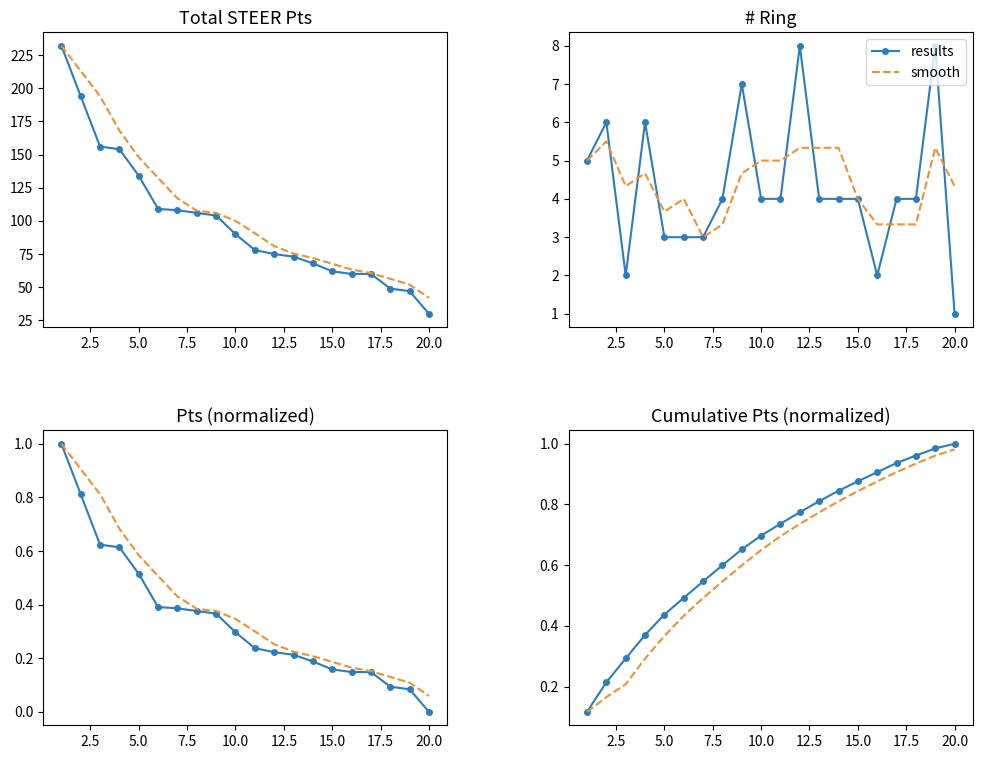

At how many categories does at least one series exceed 0?

20